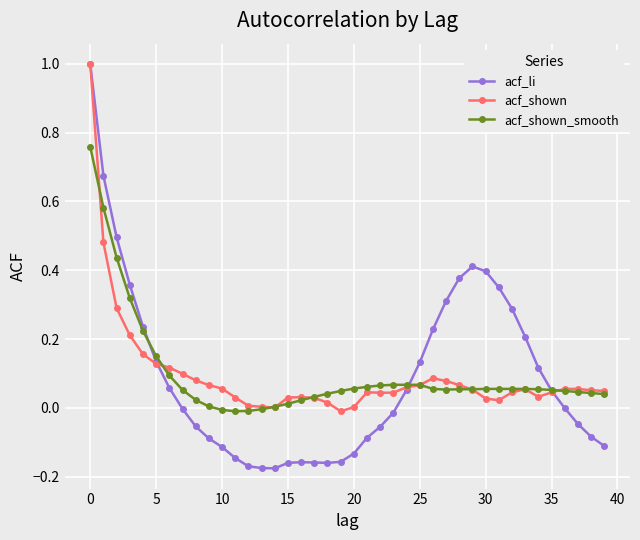

Which series has the widest spread of values?

acf_li